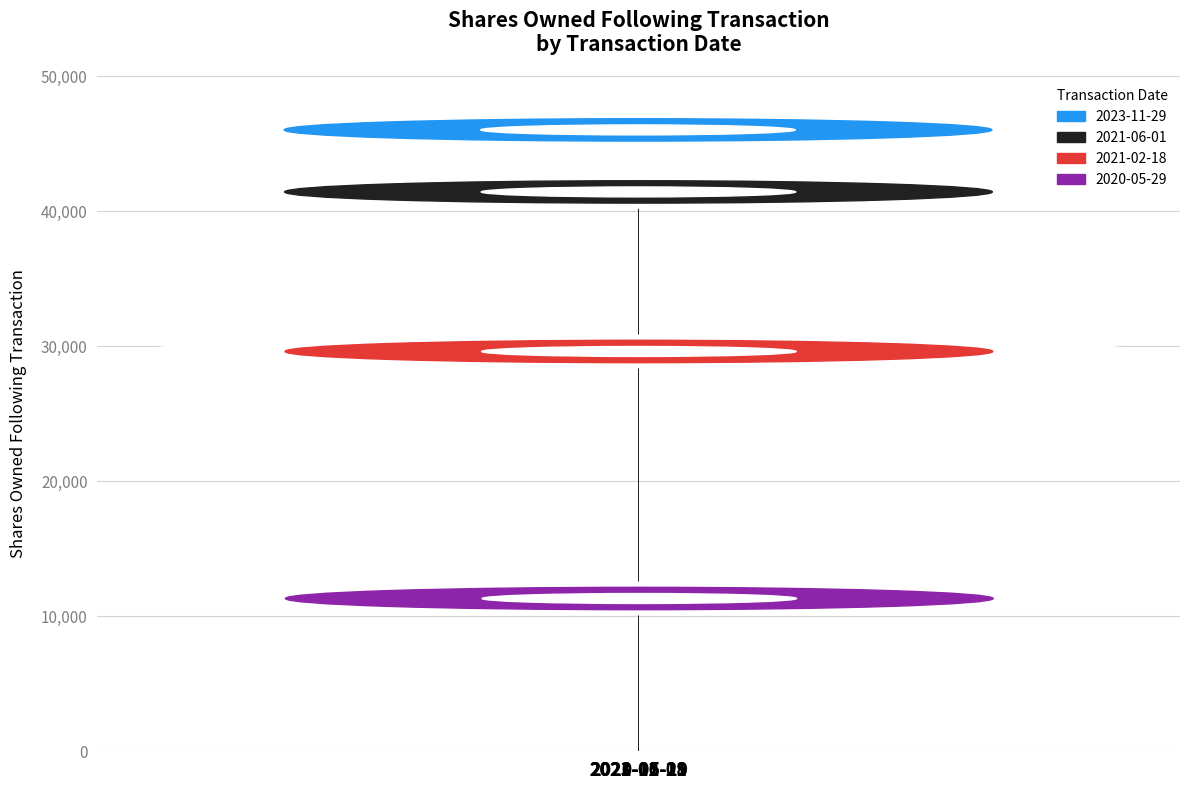

At which label does the data first exceed 41441?

2023-11-29